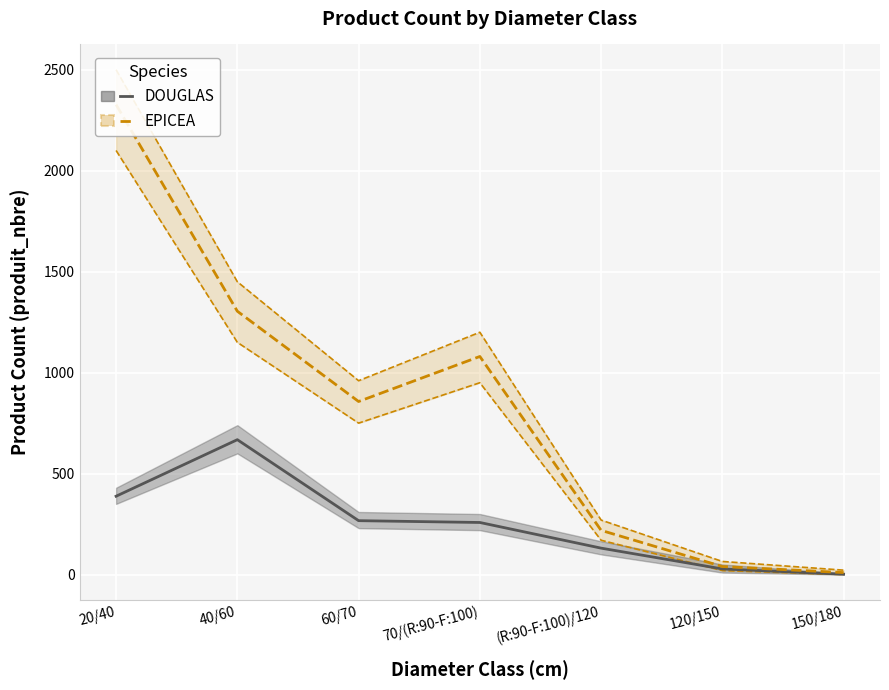

Is the value of EPICEA at 150/180 greater than the value of DOUGLAS at 150/180?

Yes